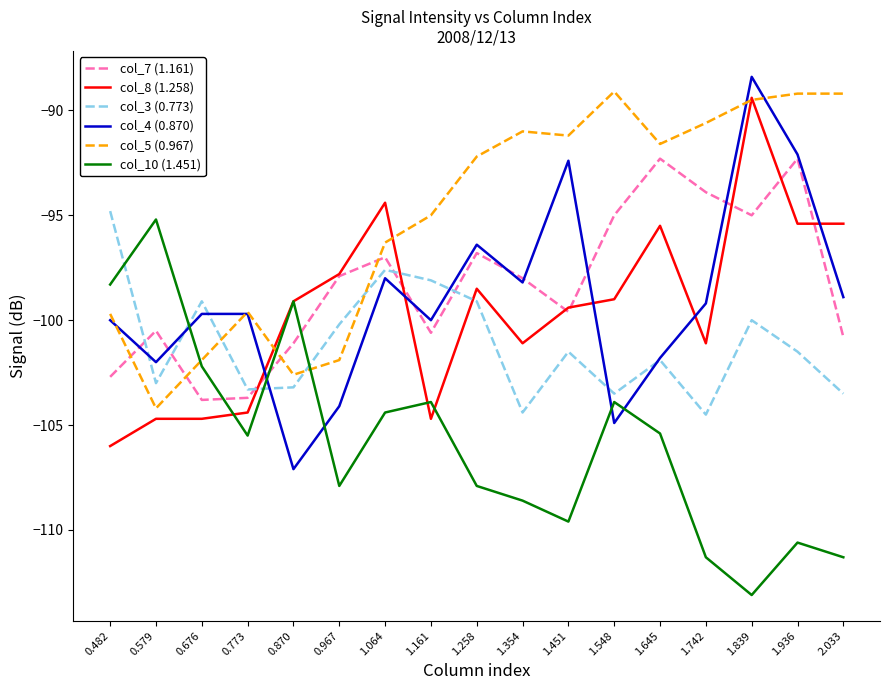

What is the difference between the highest and lowest values at 0.870?

8.0